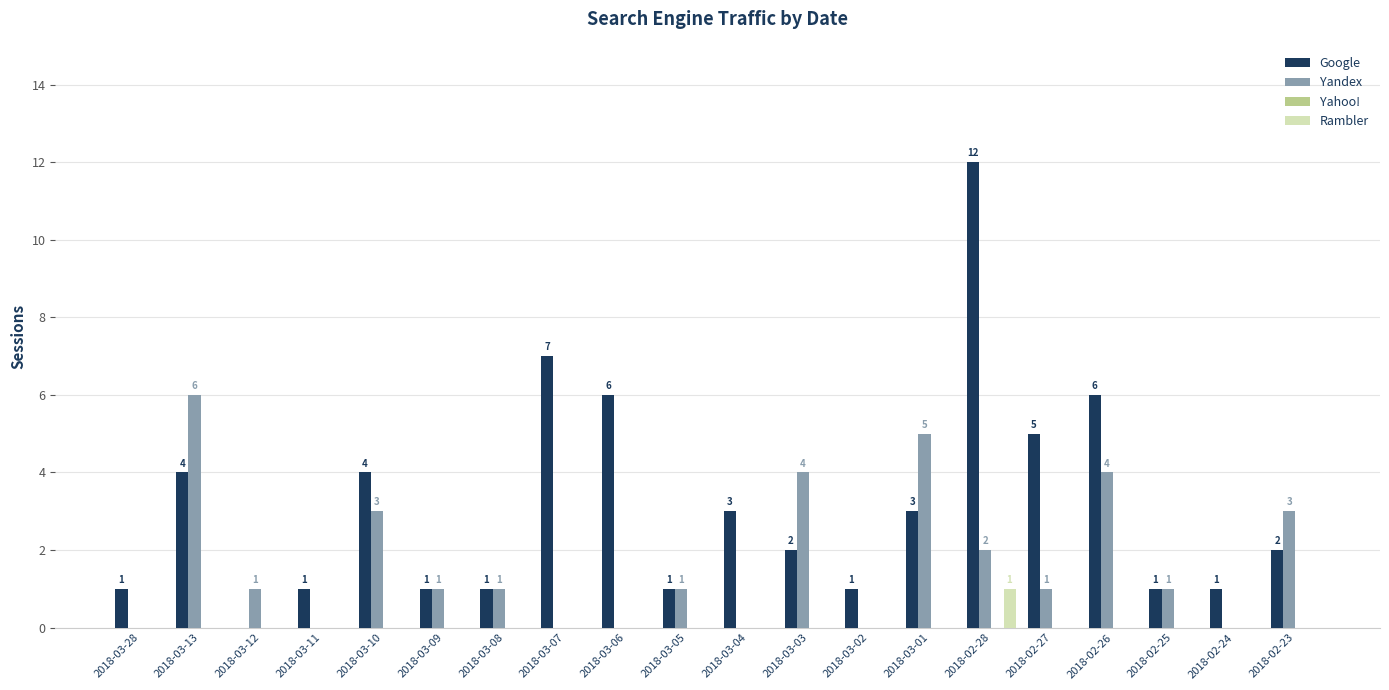

Is the value of Rambler at 2018-02-28 greater than the value of Yandex at 2018-02-28?

No